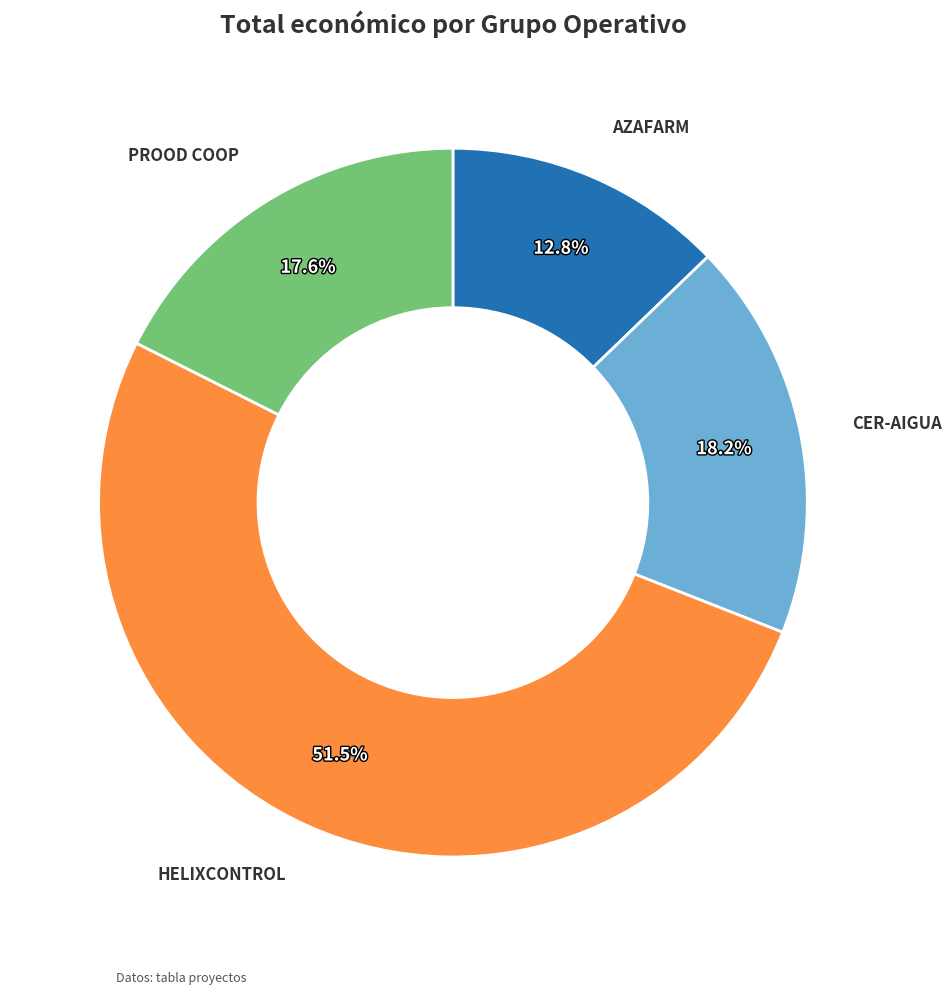

How many segments does this pie chart have?

4